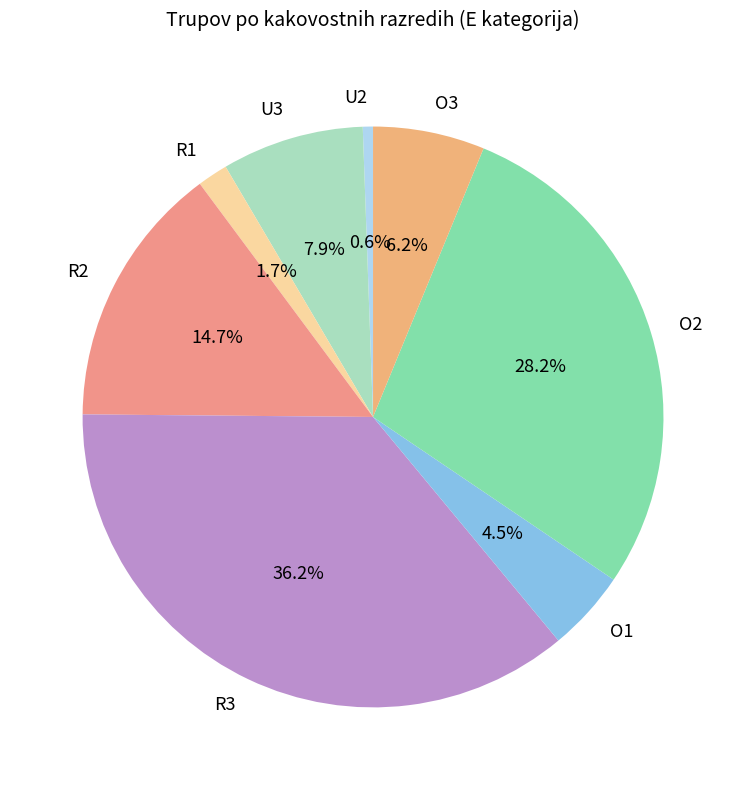

Which category has the biggest portion of the pie?

R3